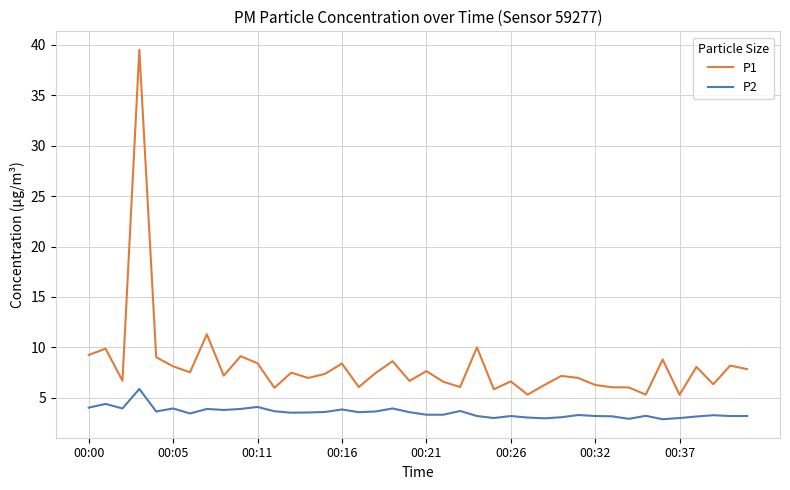

What is the difference between the maximum and minimum values in the P1 series?

34.2